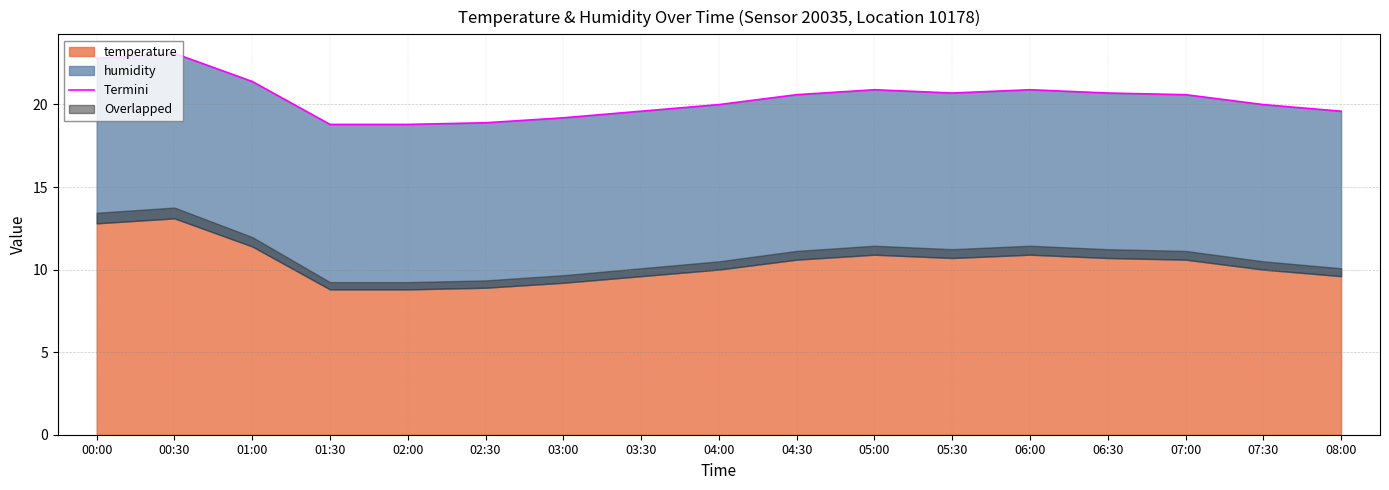

Reading left to right, transcribe all the data shown in this chart.

22.8	23.1	21.4	18.8	18.8	18.9	19.2	19.6	20.0	20.6	20.9	20.7	20.9	20.7	20.6	20.0	19.6